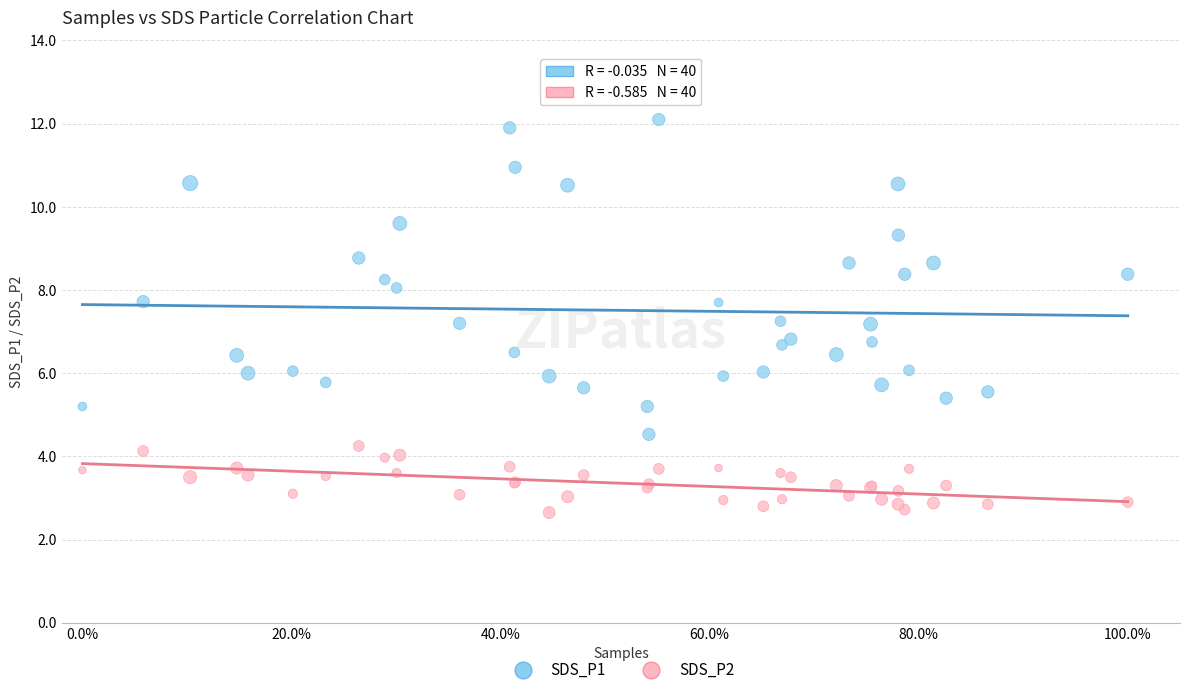

Which series contains the highest Y value?

SDS_P1